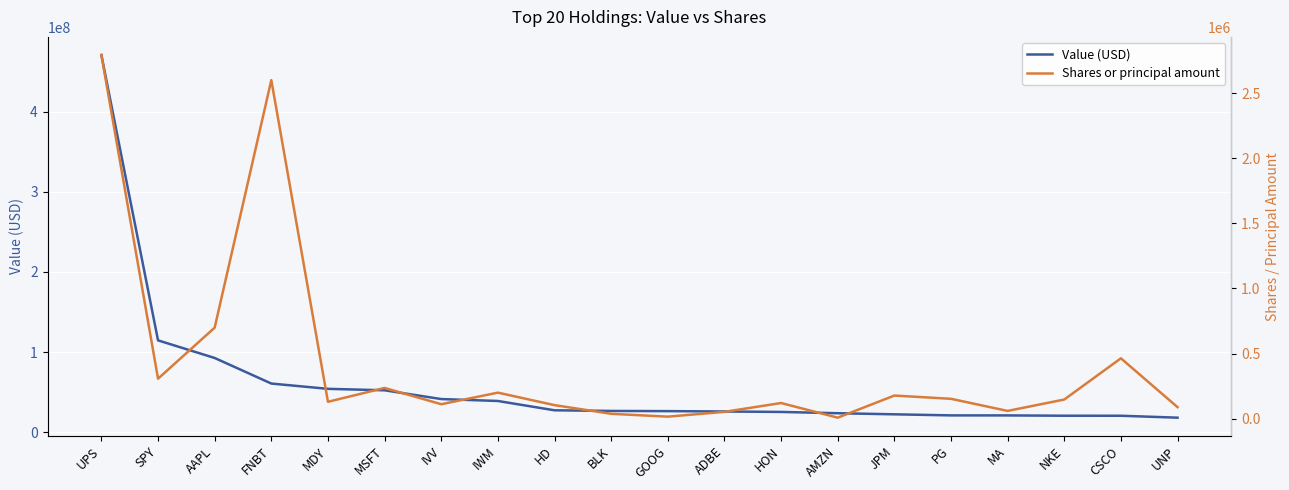

What is the greatest value displayed?

470445000